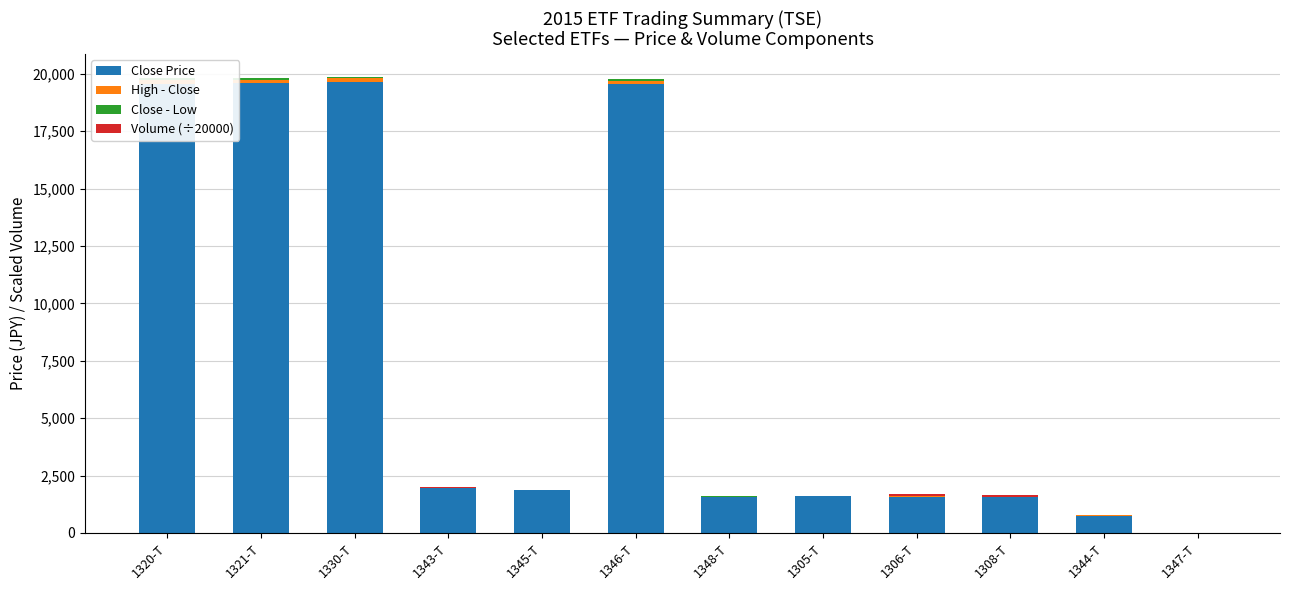

How many bars are there in each group?

4